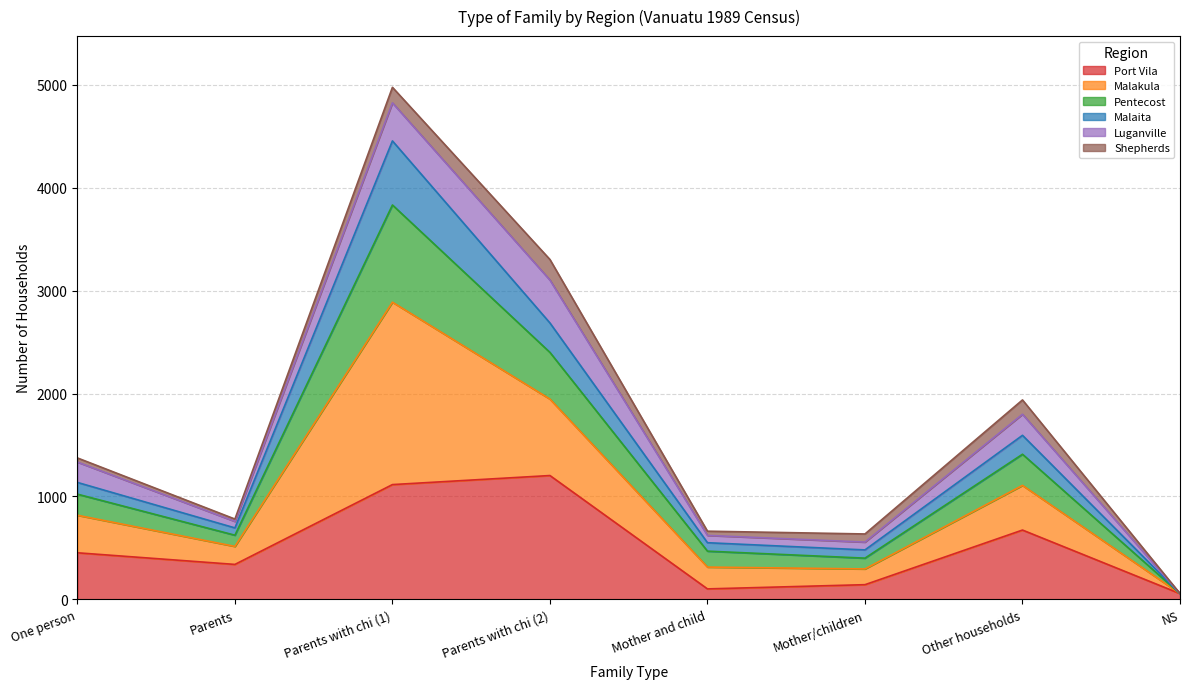

What is the label of the 8th point from the left?

NS